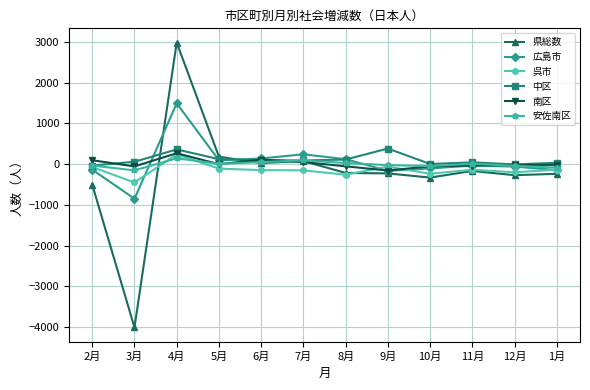

Which series has the widest spread of values?

県総数